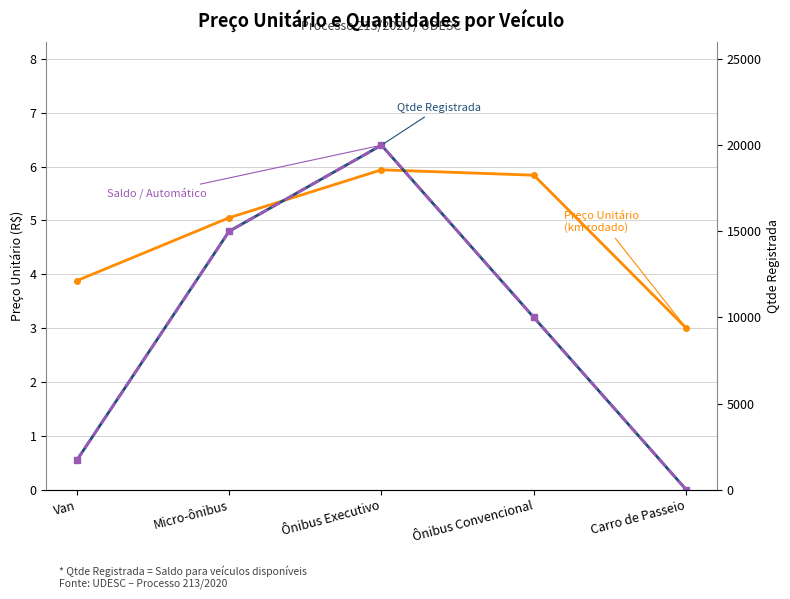

What is the average value of the Qtde Registrada series?

9340.0